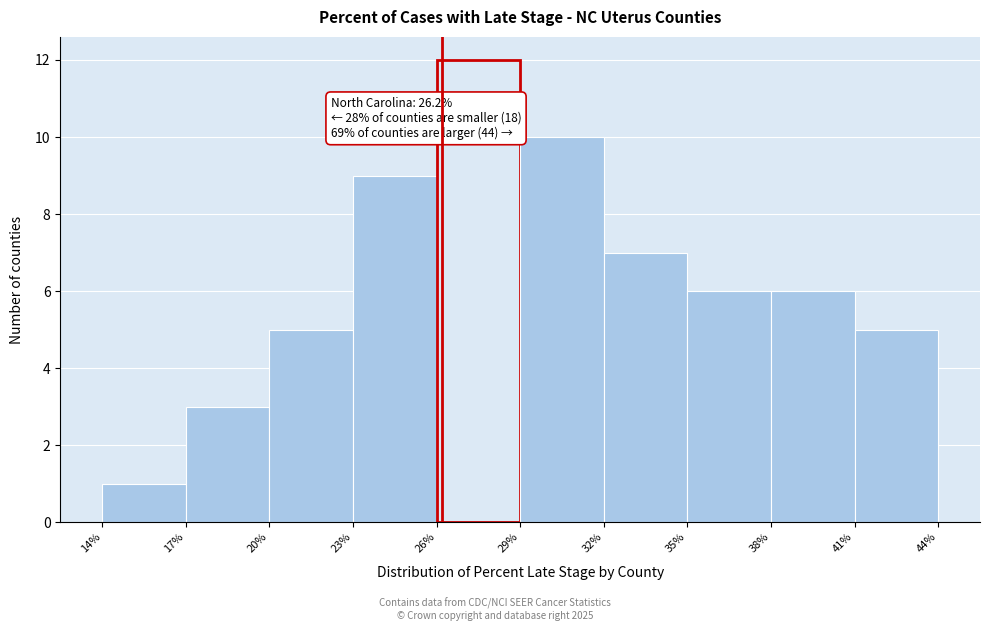

Over which range of the x-axis is the bar tallest?

26% to 29%